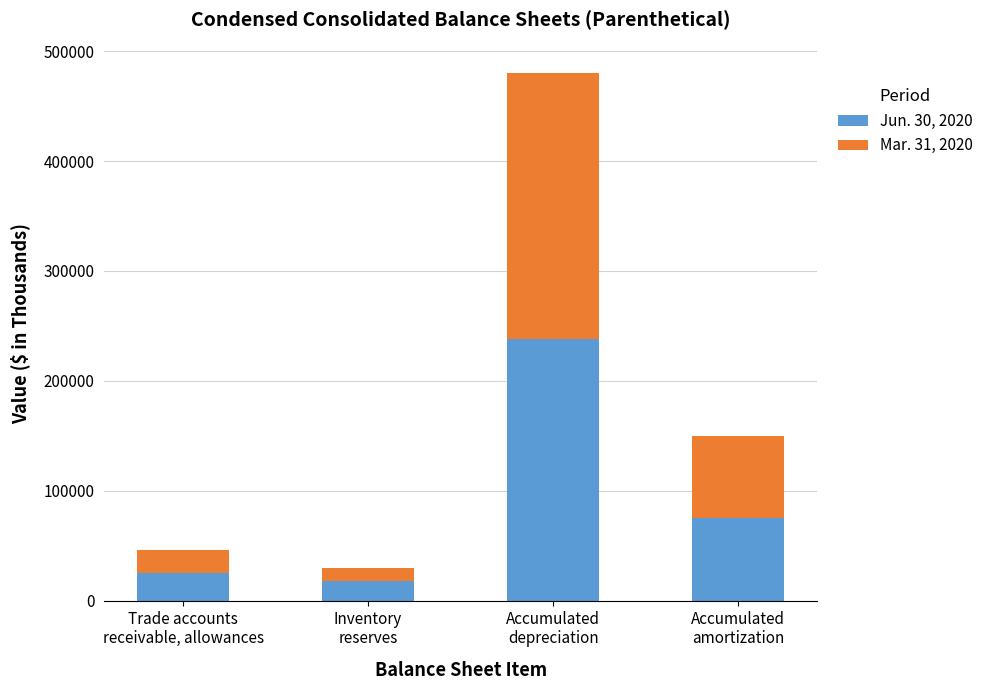

What is the sum of all Jun. 30, 2020 values?

356046